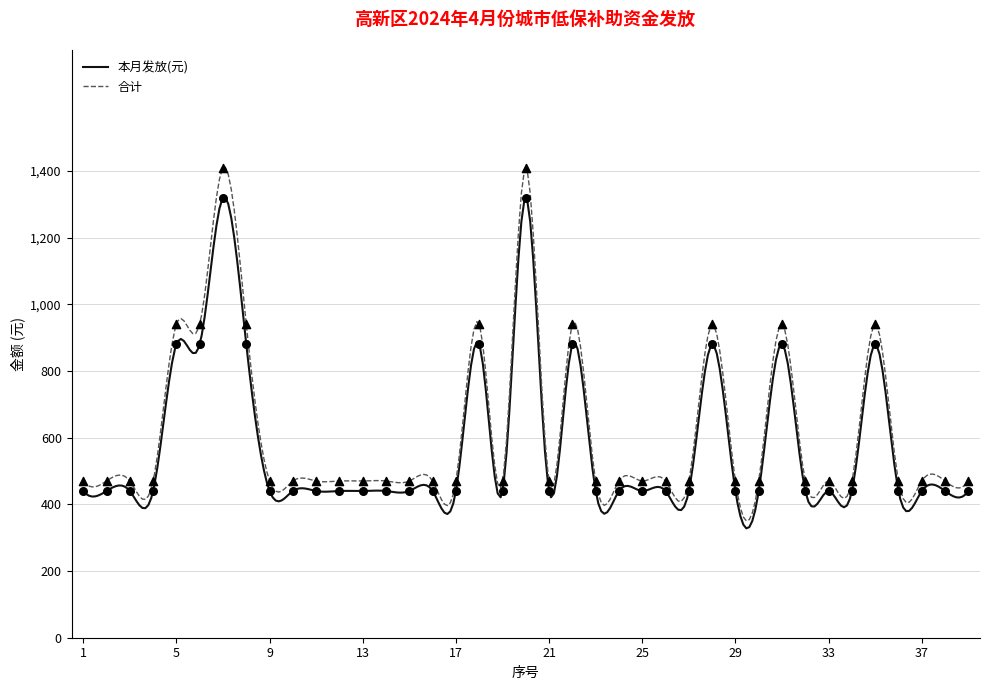

At which category is the sum across all series the highest?

7